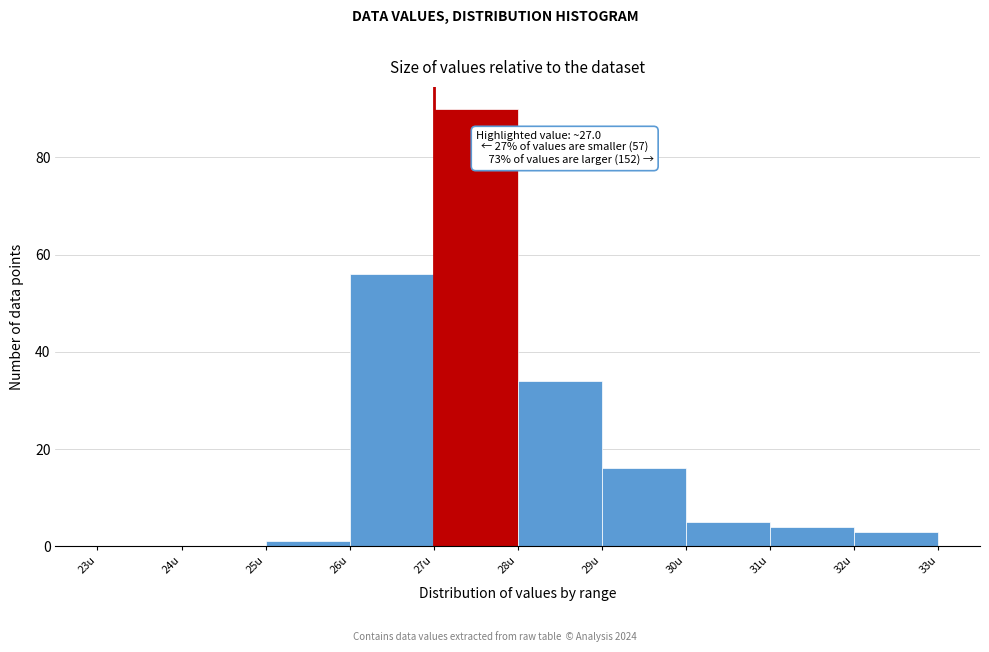

Which range on the x-axis has the tallest bar?

27 to 28